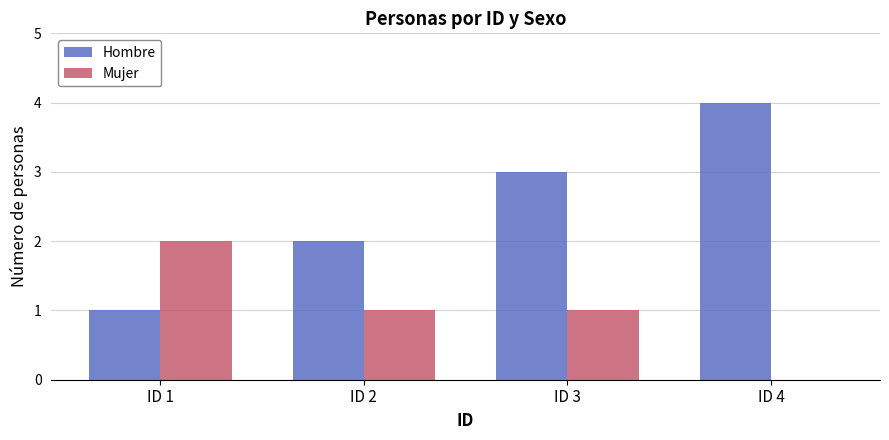

The Hombre series shows 2 at ID 4. True or false?

False